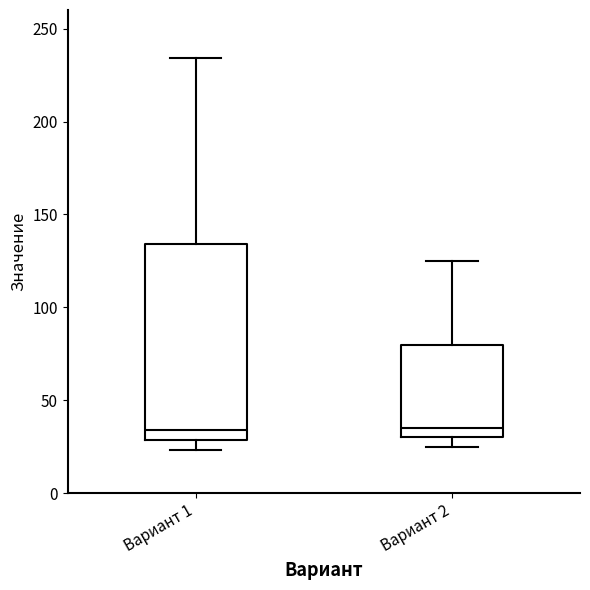

Which box is the tallest, from its lower edge to its upper edge?

Вариант 1